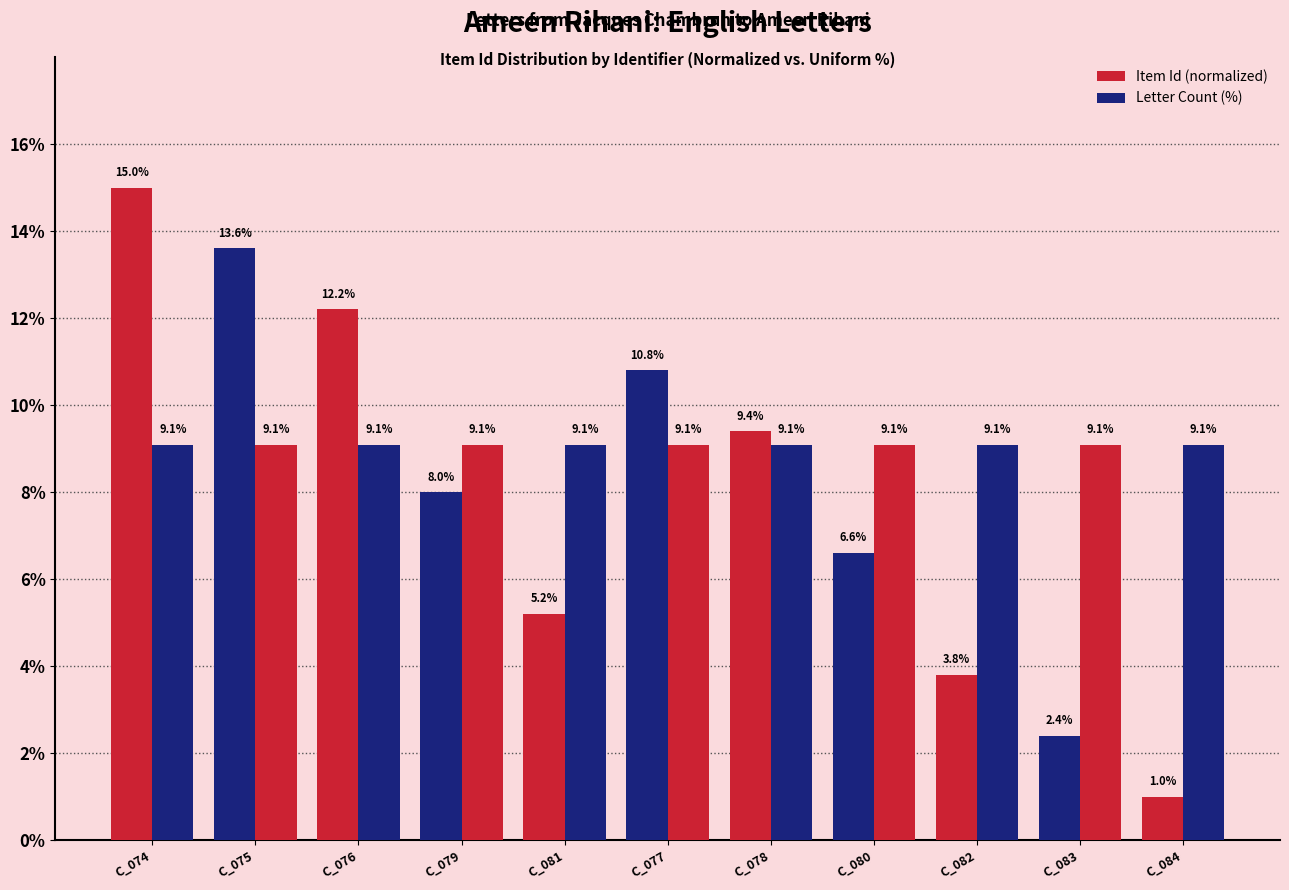

What is the total value across all series at C_082?

12.9